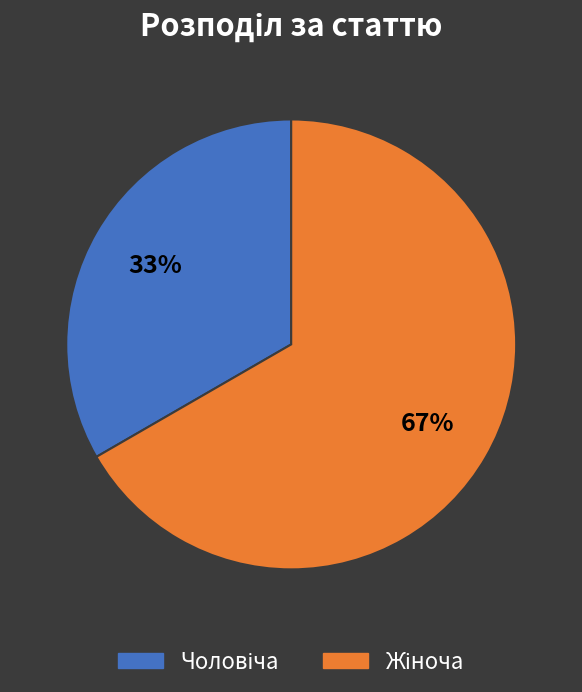

Is there any slice that represents more than half of the pie?

Yes